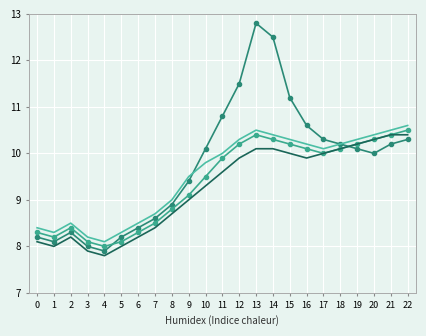

What is the difference between the highest and lowest values at 22?

0.3